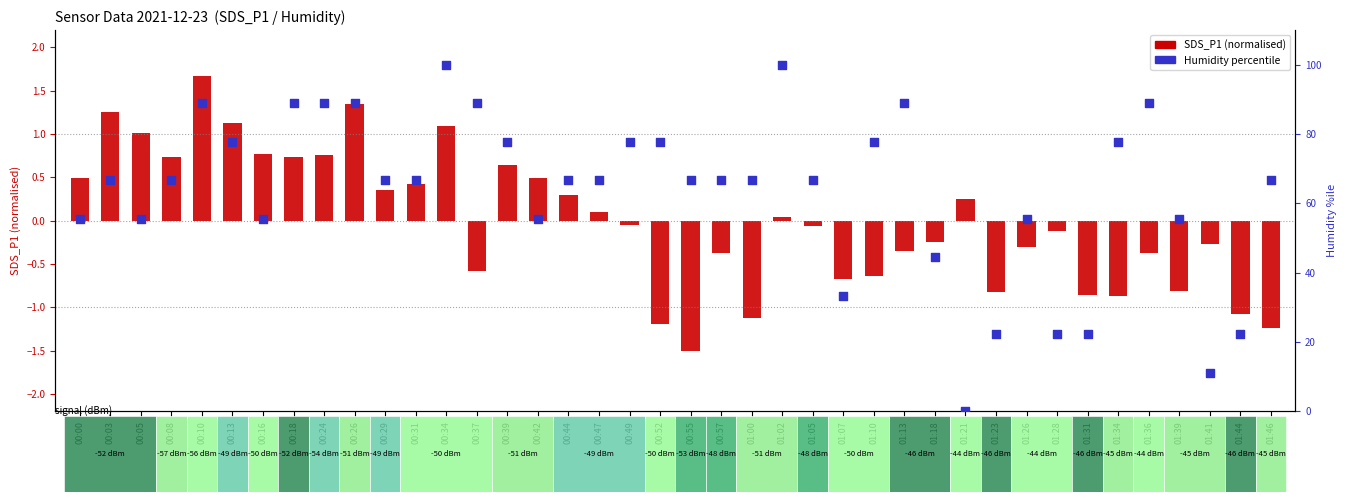

Which series contains the highest Y value?

Humidity percentile